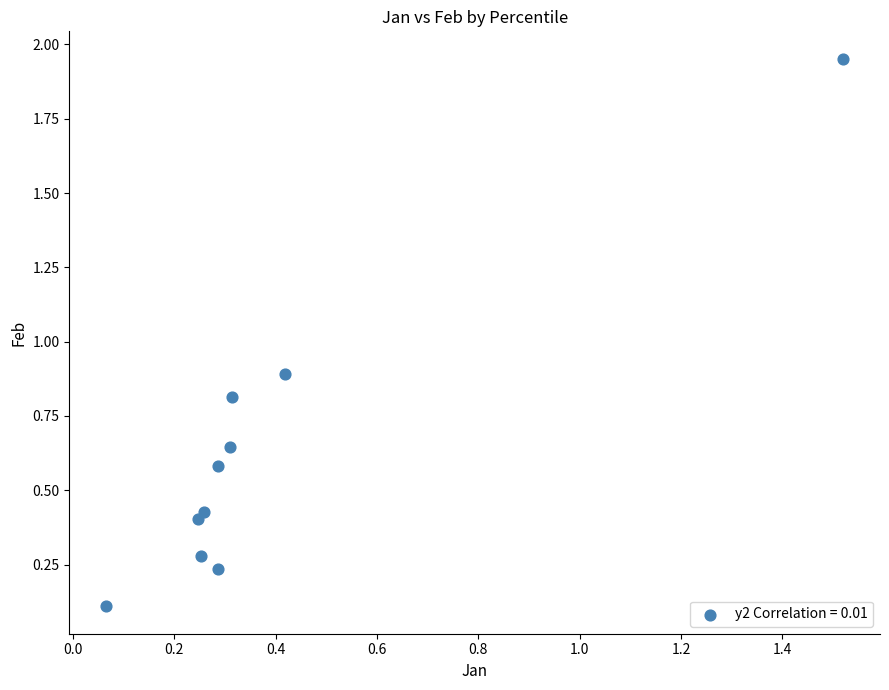

What Y value in the scatter plot is closest to 1?

0.9